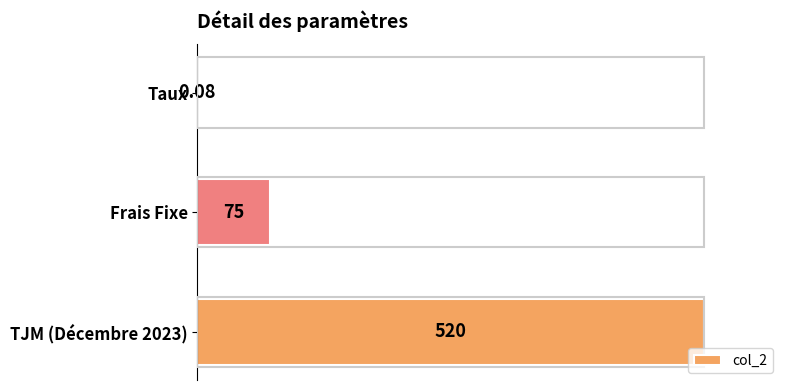

At which label is the value closest to 260?

Frais Fixe